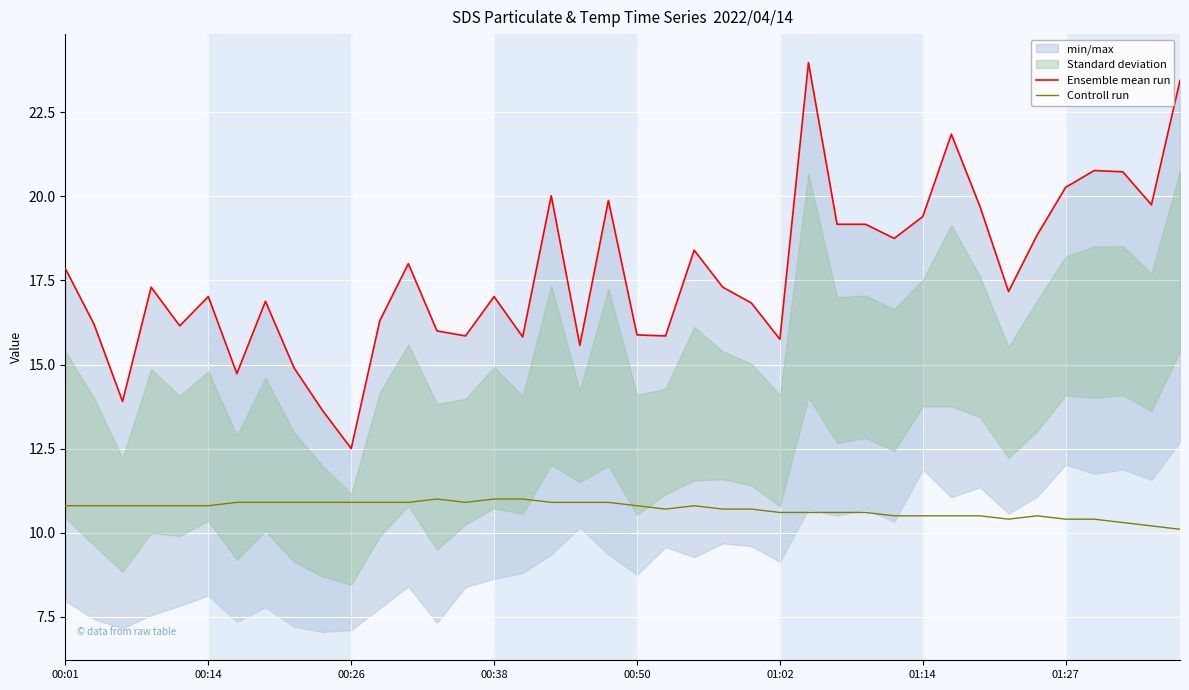

What position from the right is 36?

4